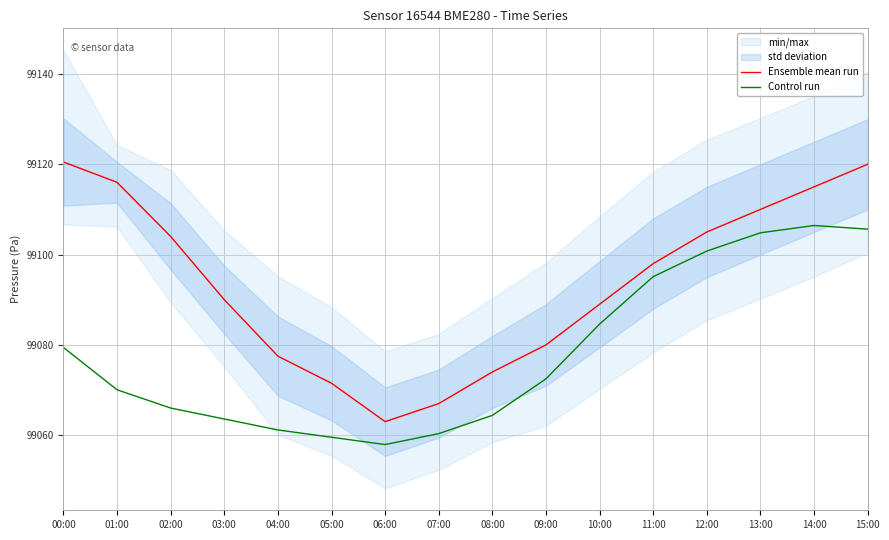

Which series has the largest total across all categories?

Ensemble mean run